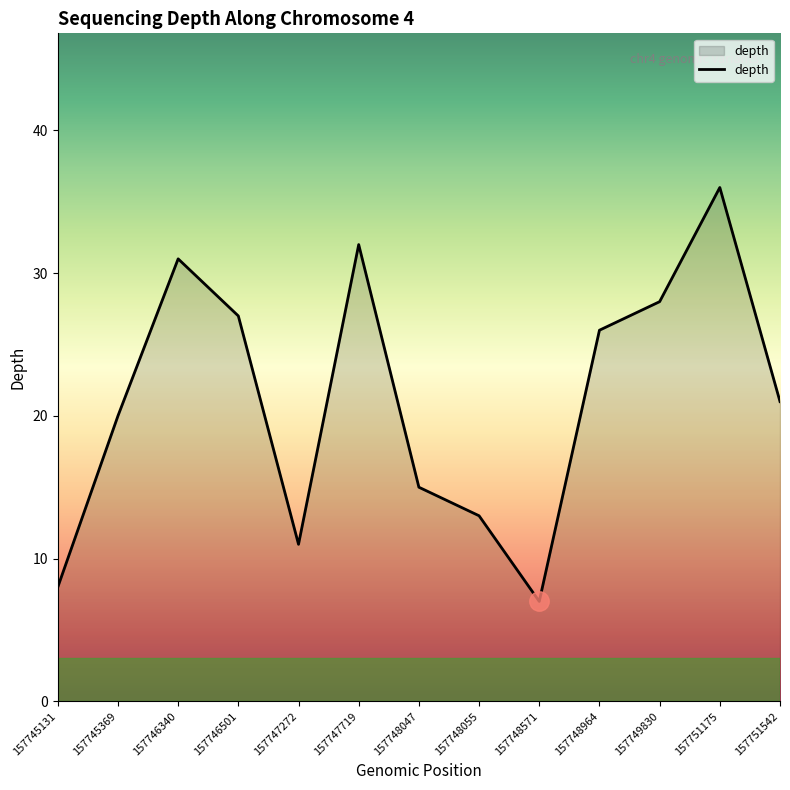

Which category has the lowest value across all series?

157748571